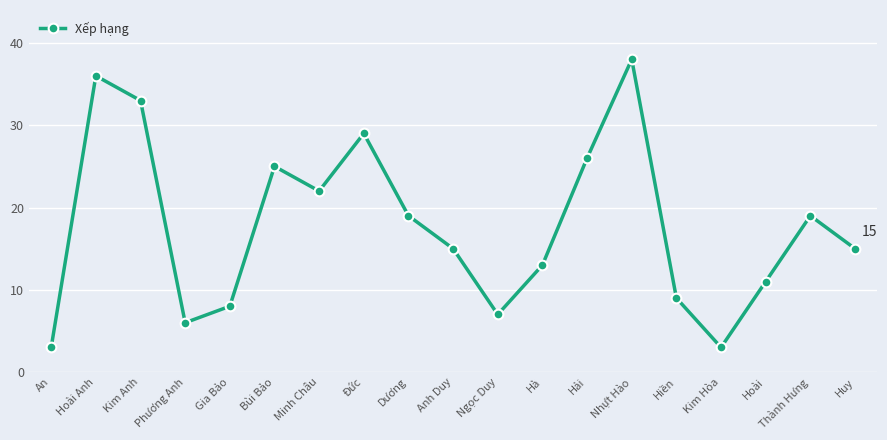

True or false: there are more than 0 points higher than both neighbors.

True